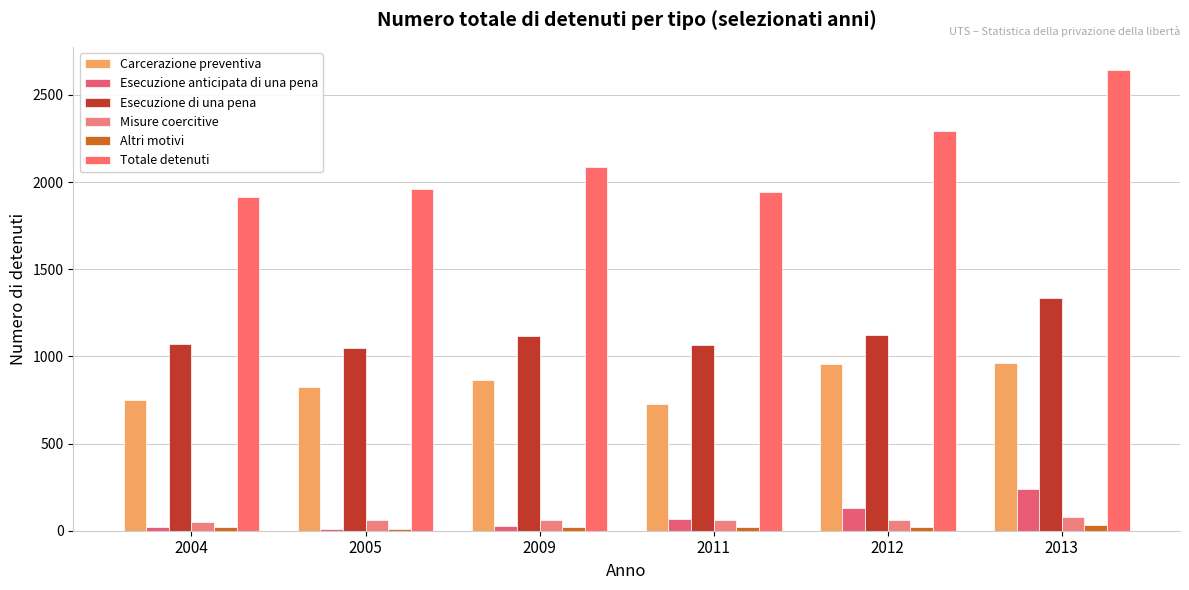

The value of Esecuzione anticipata di una pena at 2004 is 24. True or false?

True